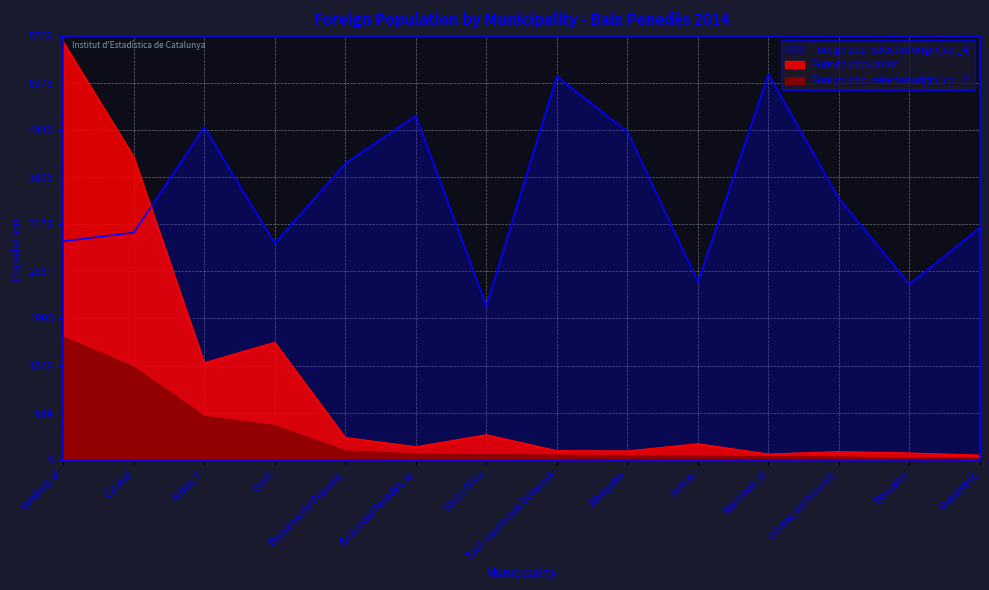

Is the value of Foreign pop. selected origin (col_2) at Banyeres del Penedès greater than the value of Foreign population at Calafell?

No